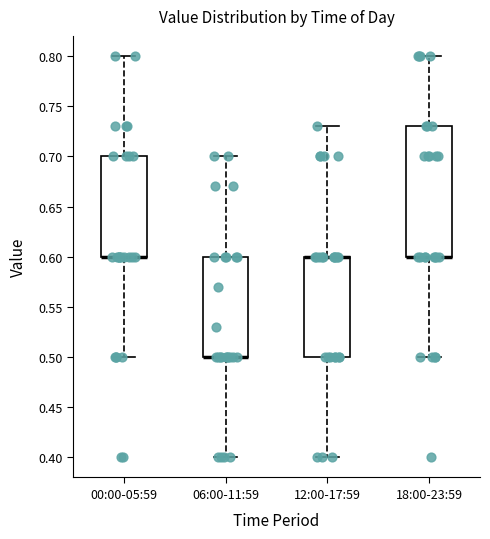

Reading left to right, transcribe this box plot: for each box, give where its median line is, the range the box spans, and where its two whiskers end, as read against the y-axis. The values are not printed on the chart, so give them approximately, as read against the axis.

00:00-05:59: median 0.60 (drawn on the box's lower edge), box 0.60 to 0.70, whiskers 0.50 to 0.80
06:00-11:59: median 0.50 (drawn on the box's lower edge), box 0.50 to 0.60, whiskers 0.40 to 0.70
12:00-17:59: median 0.60 (drawn on the box's upper edge), box 0.50 to 0.60, whiskers 0.40 to 0.73
18:00-23:59: median 0.60 (drawn on the box's lower edge), box 0.60 to 0.73, whiskers 0.50 to 0.80